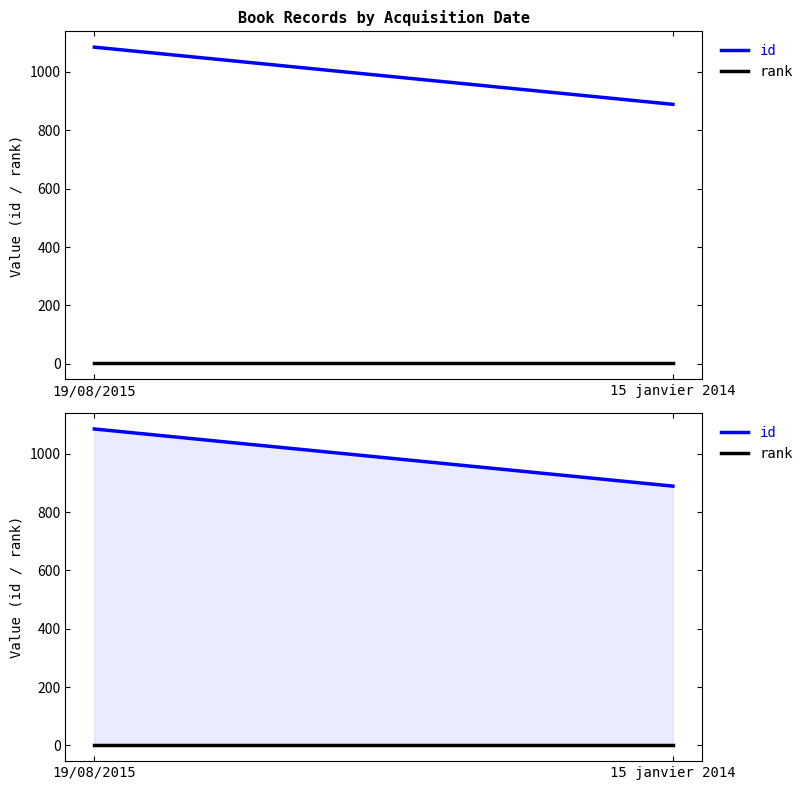

Which series has the largest total across all categories?

id